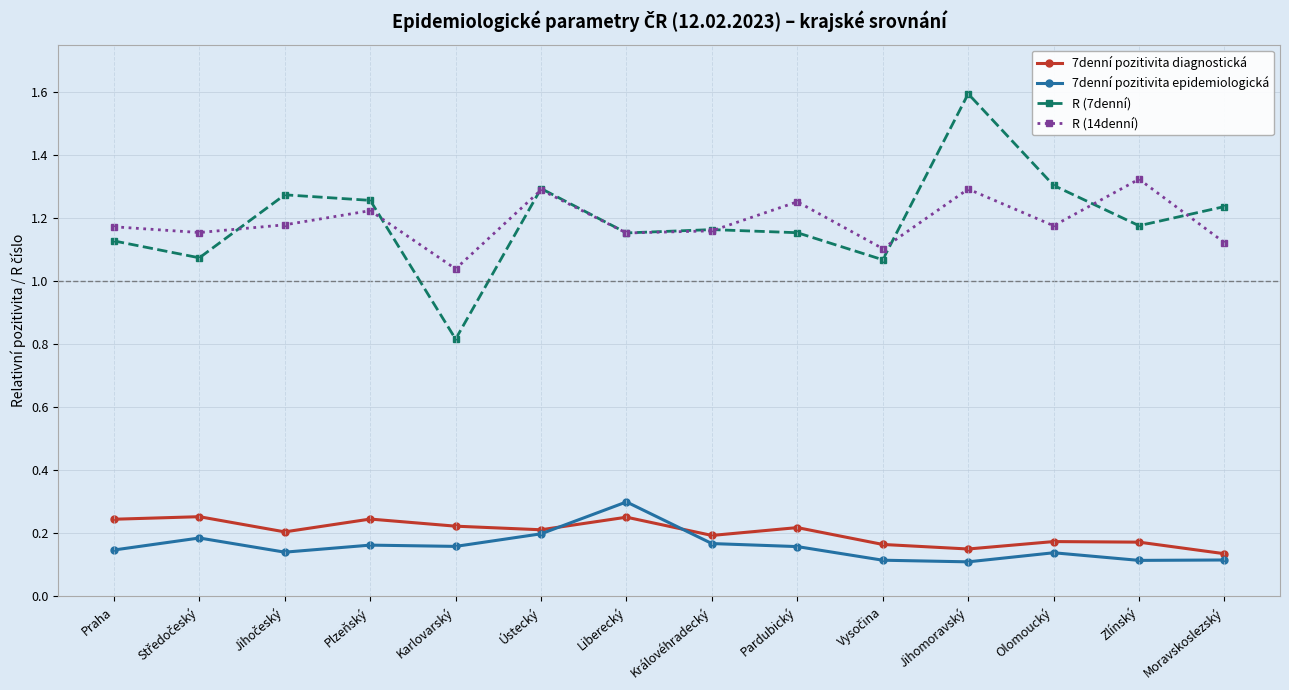

True or false: 7denní pozitivita diagnostická and R (14denní) intersect in this chart.

False